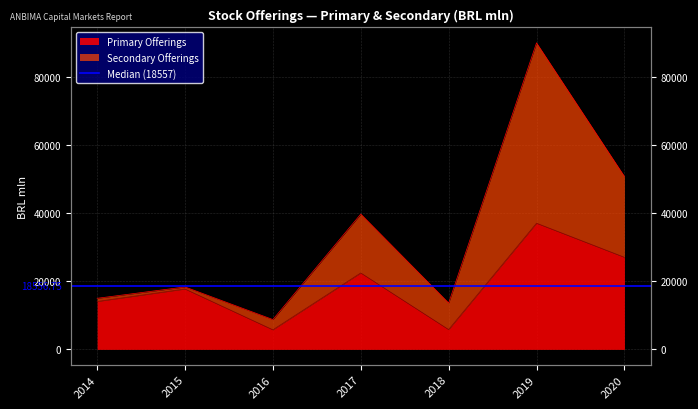

What is the smallest value displayed?

5749.5